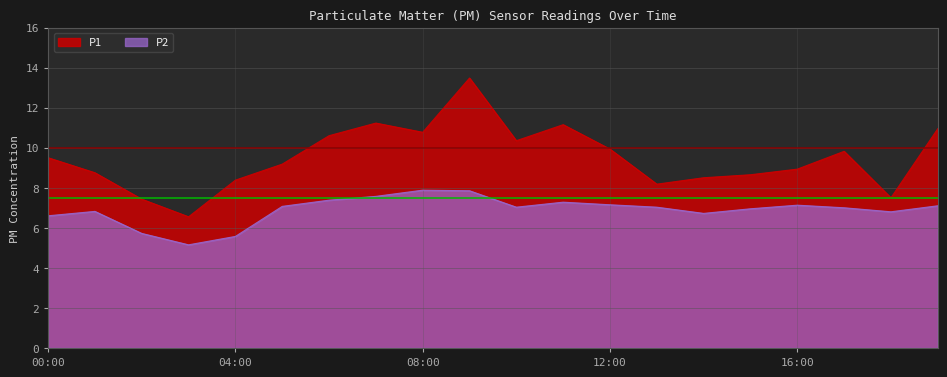

Where is the first local maximum for P2?

01:00